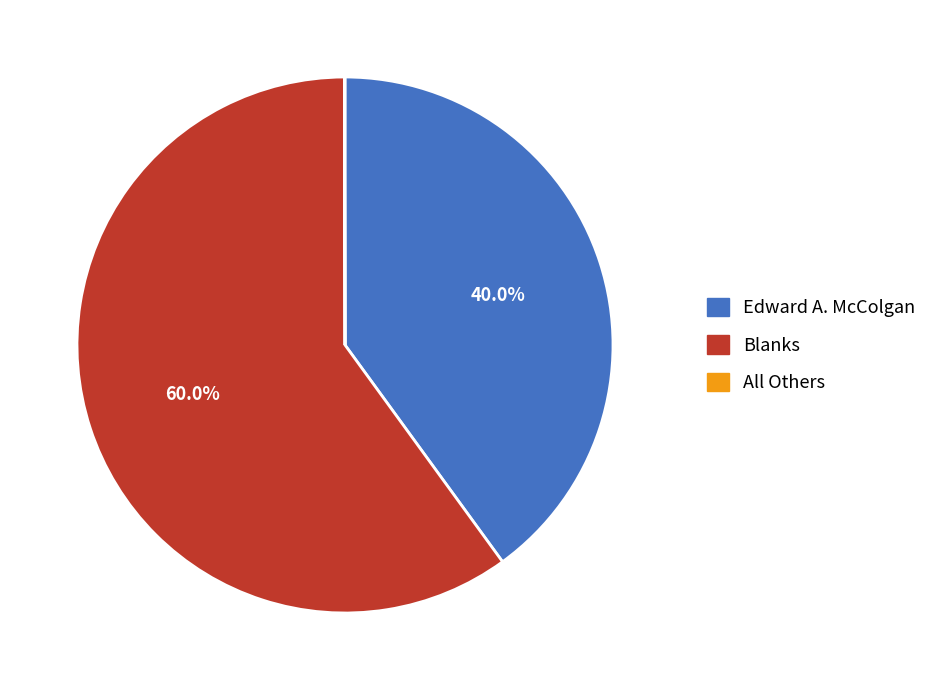

Which category has the biggest portion of the pie?

Blanks